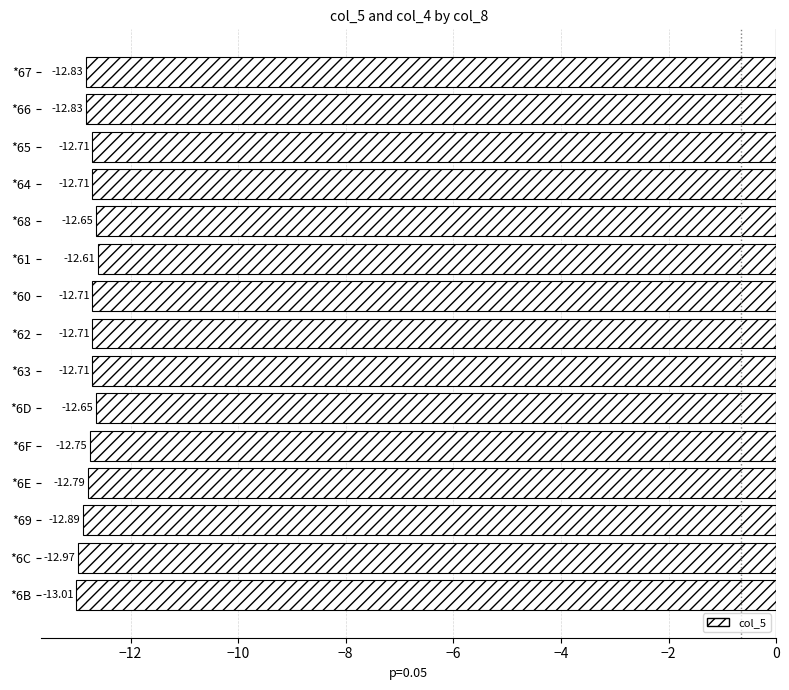

What is the change in value from *69 to *61?

+0.3